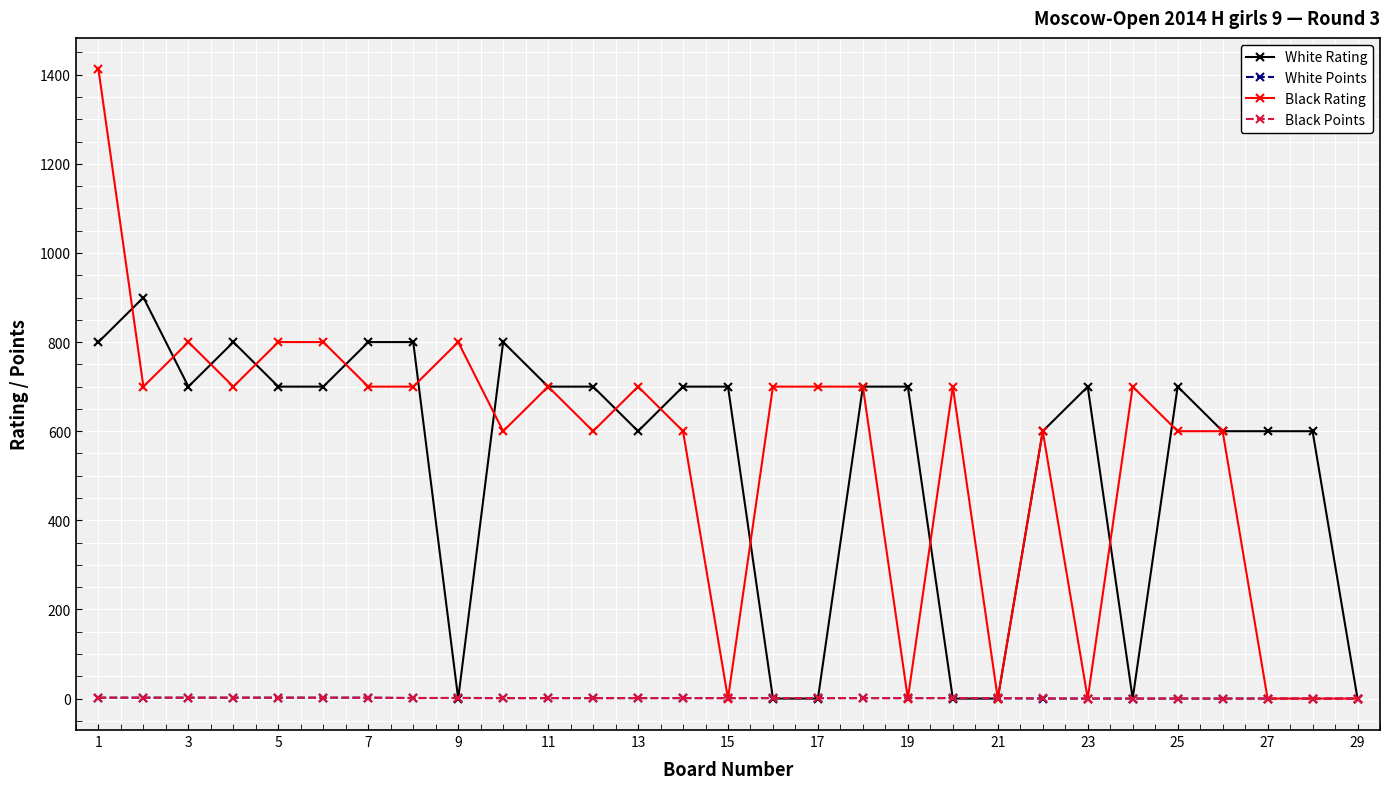

True or false: White Rating has more than 2 interior local peaks.

True